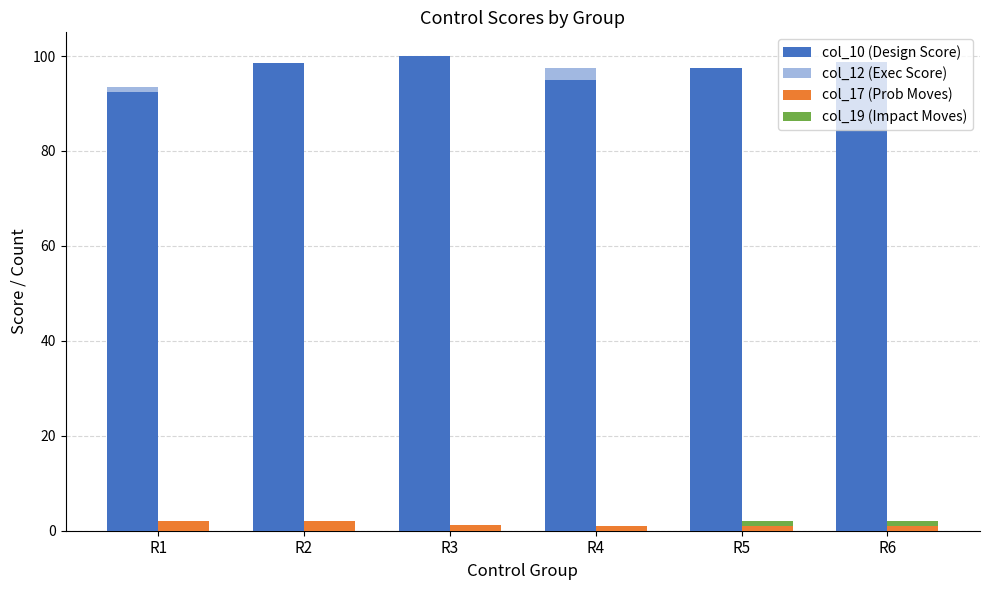

At which category is the sum across all series the highest?

R3